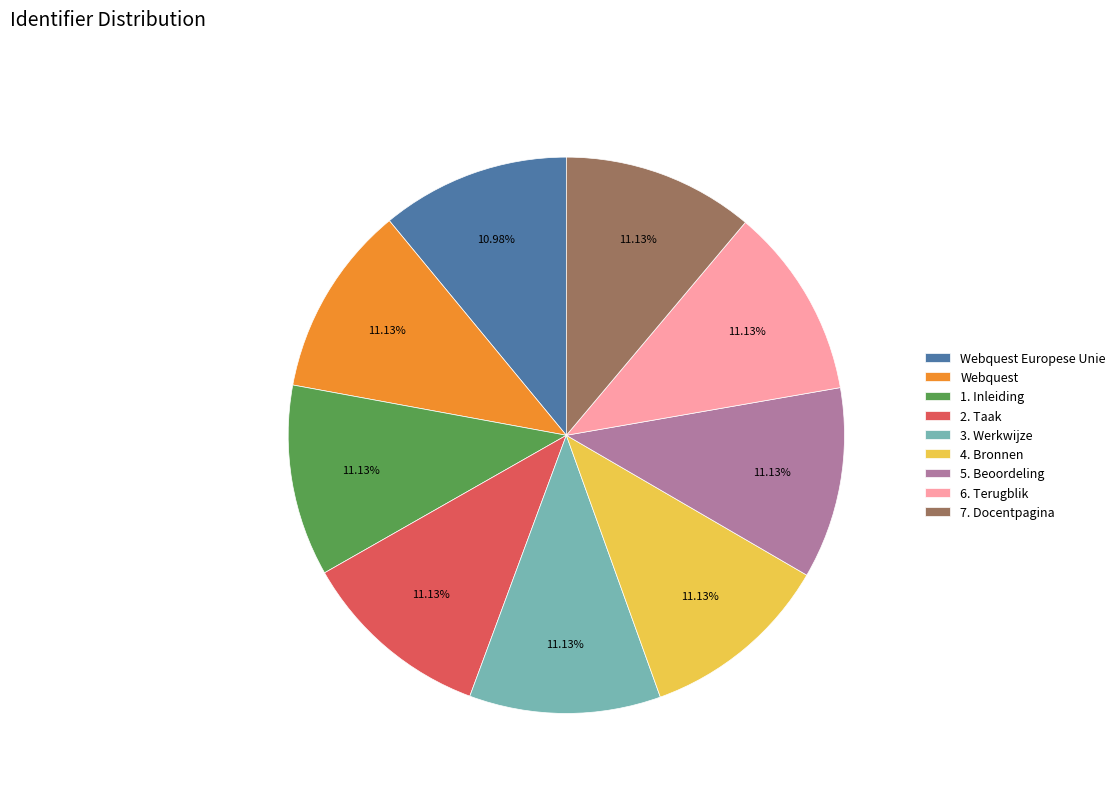

Approximately how many times larger is the value at 7. Docentpagina compared to 2. Taak?

1.0